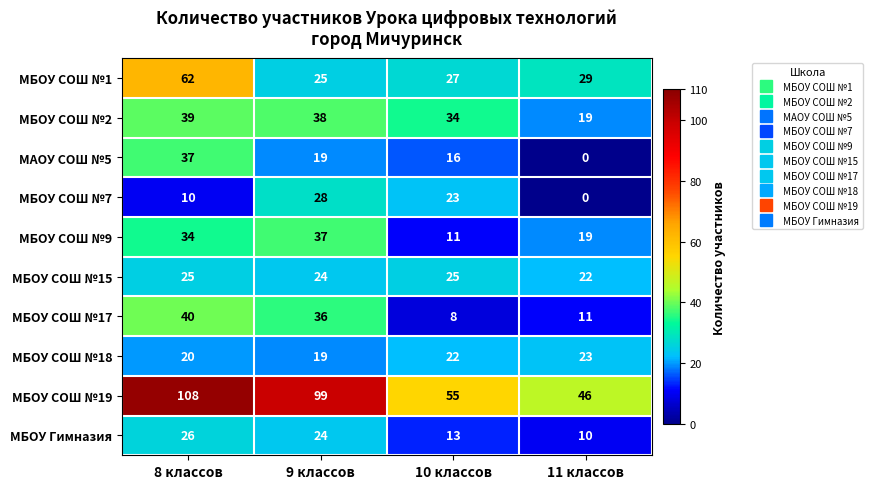

At 10 классов, list the series in order from largest to smallest.

МБОУ СОШ №19, МБОУ СОШ №2, МБОУ СОШ №1, МБОУ СОШ №15, МБОУ СОШ №7, МБОУ СОШ №18, МАОУ СОШ №5, МБОУ Гимназия, МБОУ СОШ №9, МБОУ СОШ №17